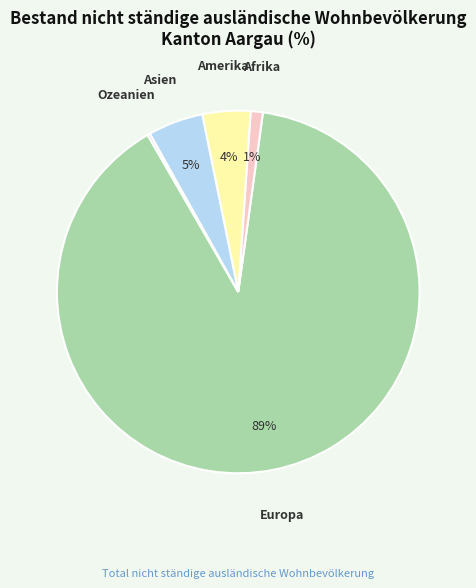

The Asien slice represents 5% of the pie. True or false?

True